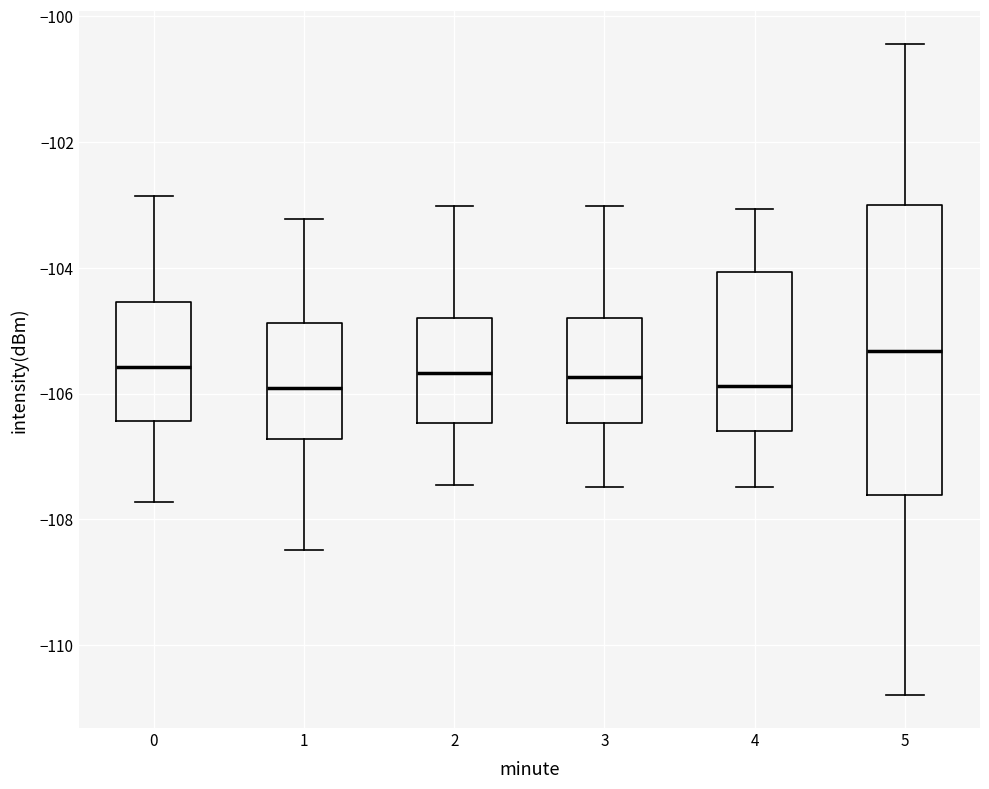

Reading left to right, read every box against the y-axis: the position of its median line, the range the box covers, and the ends of its whiskers. The values are not printed on the chart, so give them approximately, as read against the axis.

0: median -105.6, box -106.4 to -104.6, whiskers -107.8 to -102.8
1: median -106.0, box -106.8 to -104.8, whiskers -108.4 to -103.2
2: median -105.6, box -106.4 to -104.8, whiskers -107.4 to -103.0
3: median -105.8, box -106.4 to -104.8, whiskers -107.4 to -103.0
4: median -105.8, box -106.6 to -104.0, whiskers -107.4 to -103.0
5: median -105.4, box -107.6 to -103.0, whiskers -110.8 to -100.4